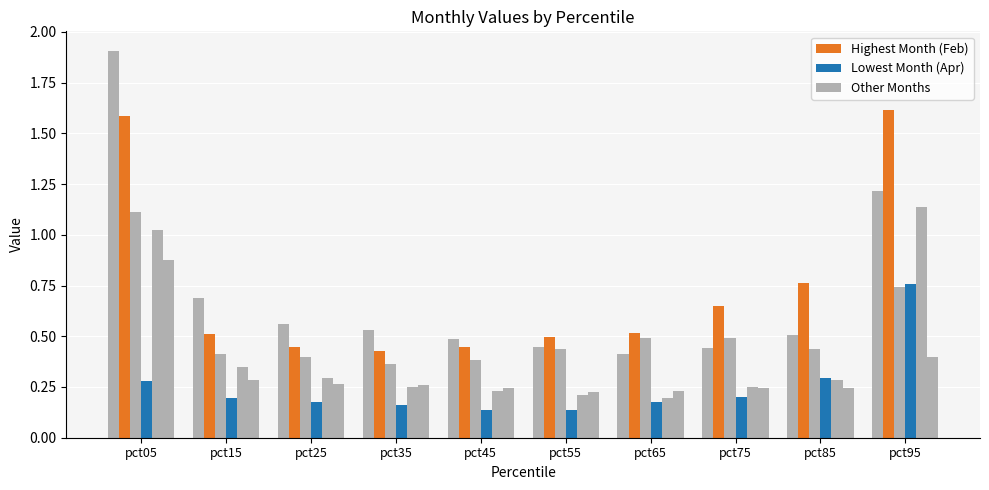

How many bars are there in total?

60